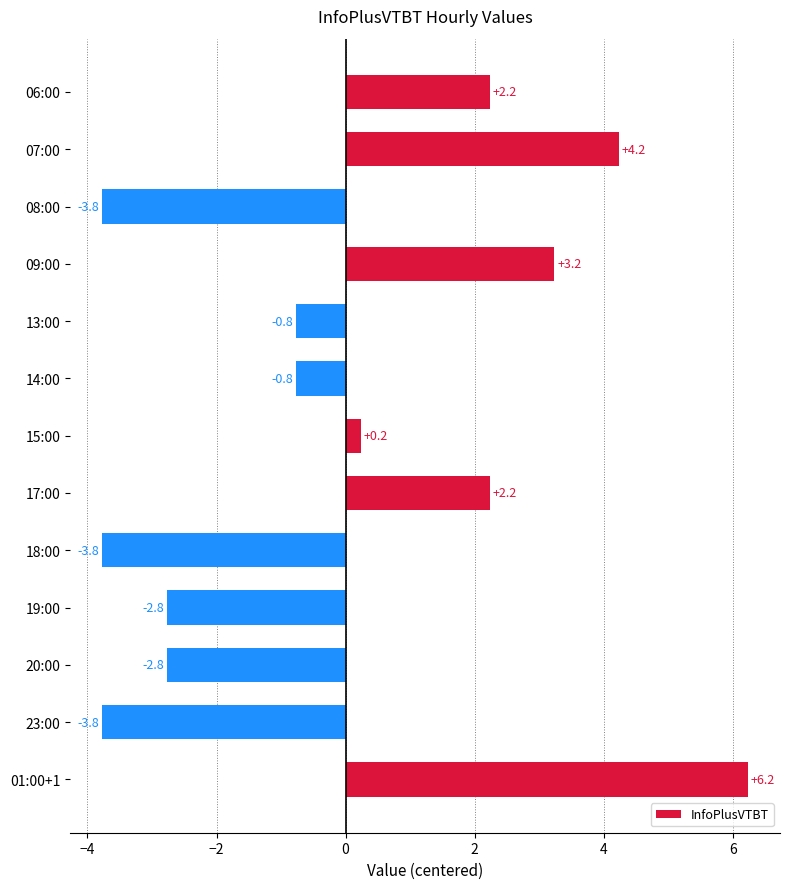

Does the chart contain any negative values?

Yes